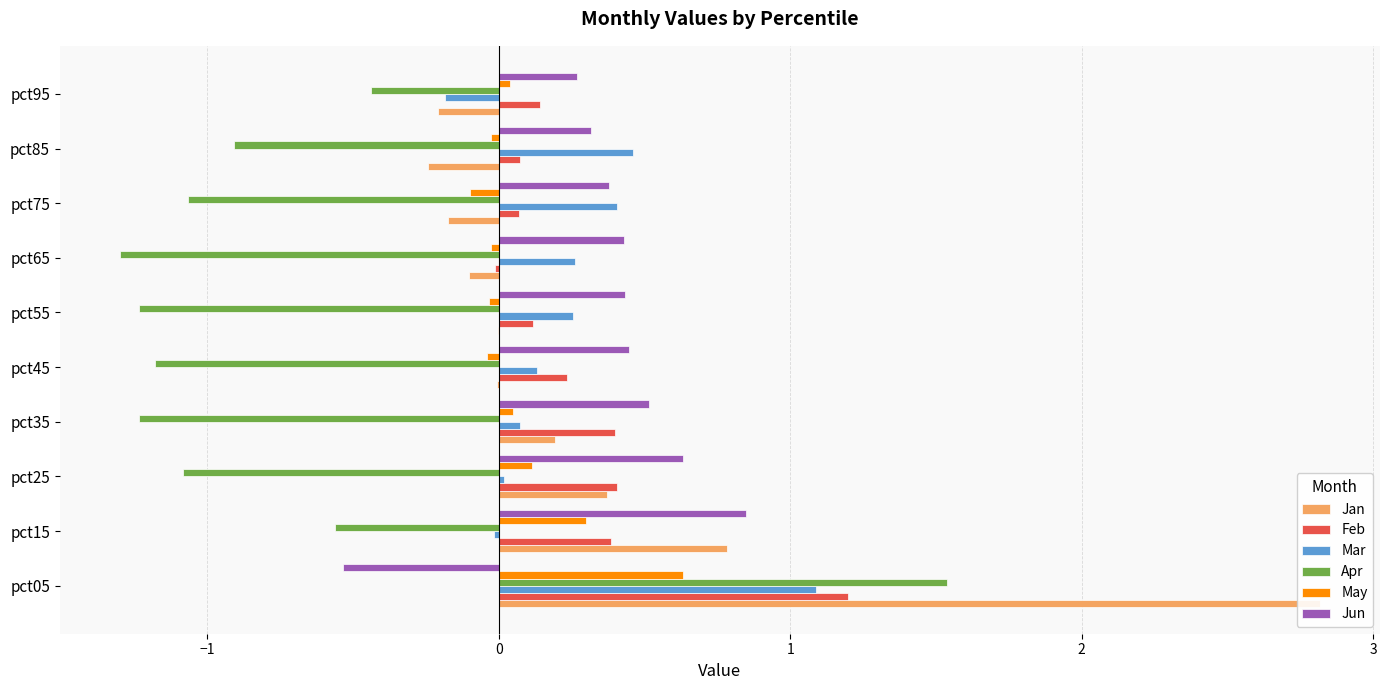

What is the smallest value displayed?

-1.3